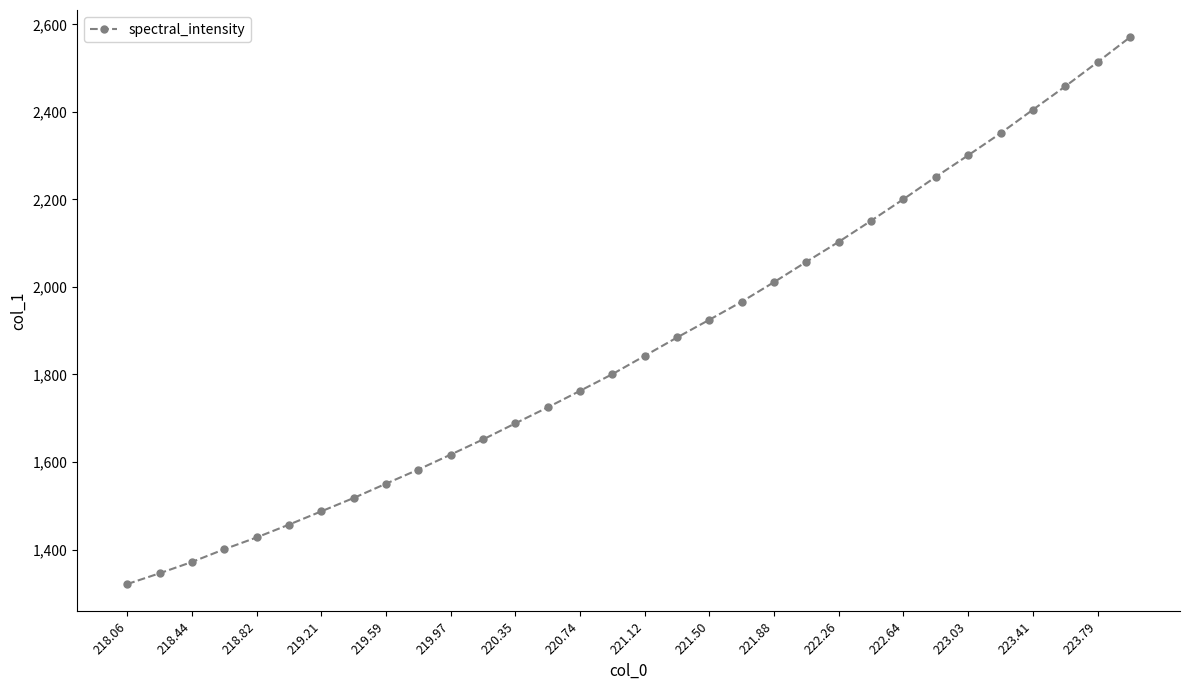

True or false: the data has more than 2 interior local peaks.

False